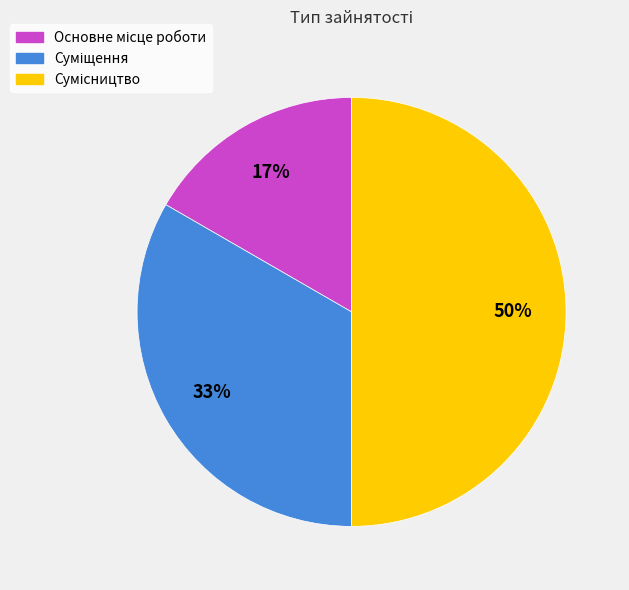

To the nearest percent, what is the difference between the largest and smallest slice percentages?

33%